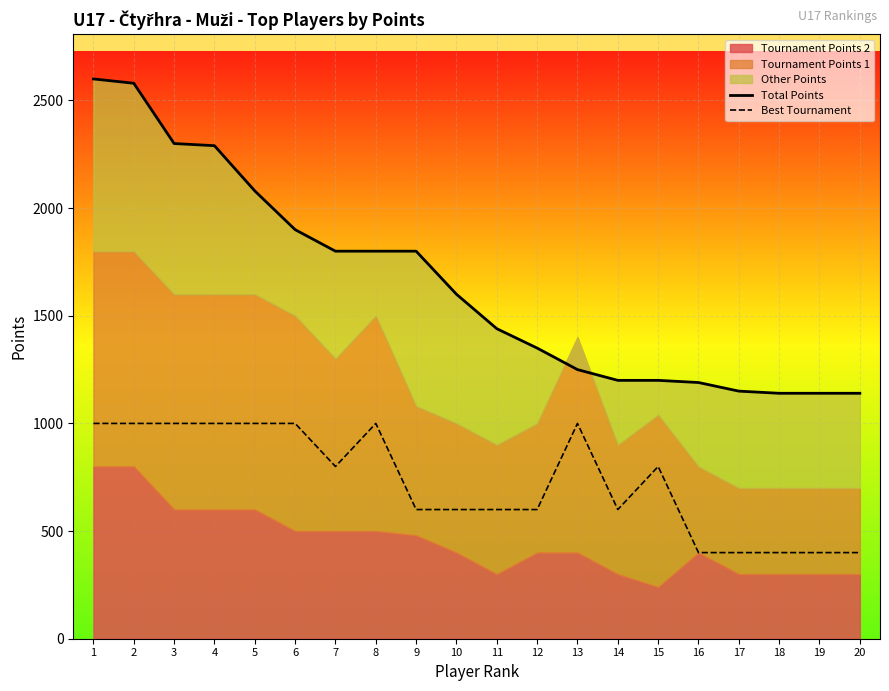

How many categories are shown in the chart?

20